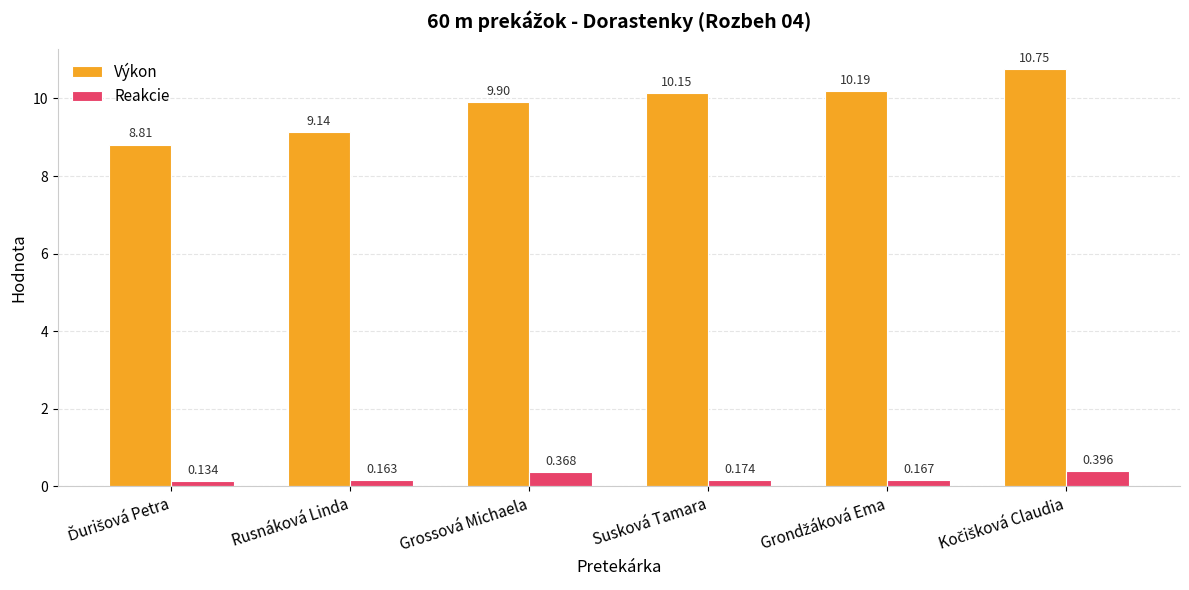

Is the value of Reakcie at Rusnáková Linda greater than the value of Výkon at Grossová Michaela?

No